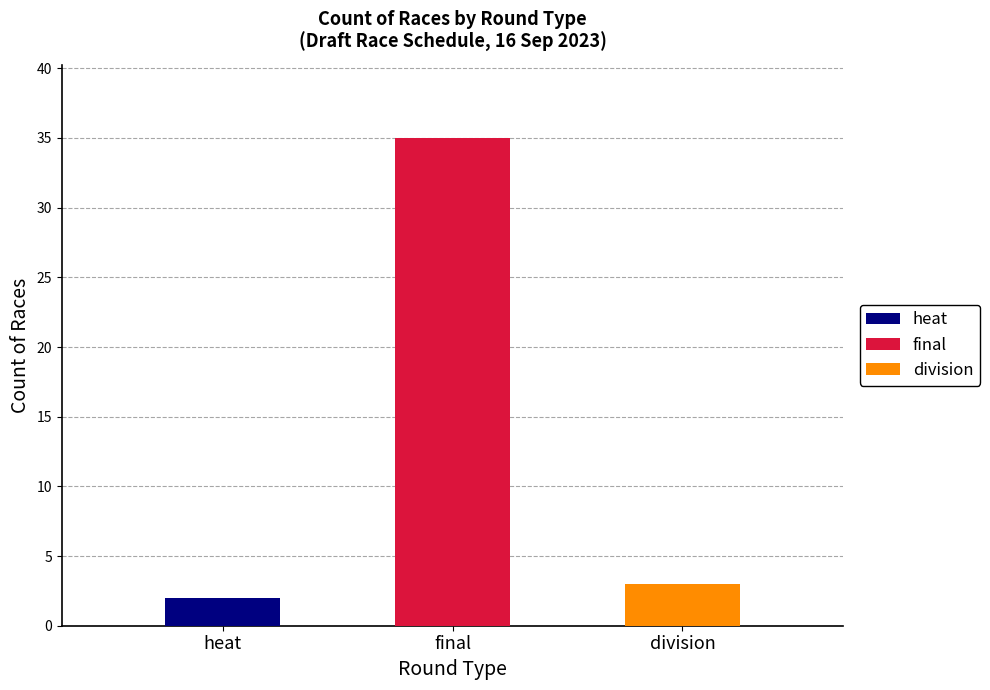

Rank the categories by value from highest to lowest.

final, division, heat